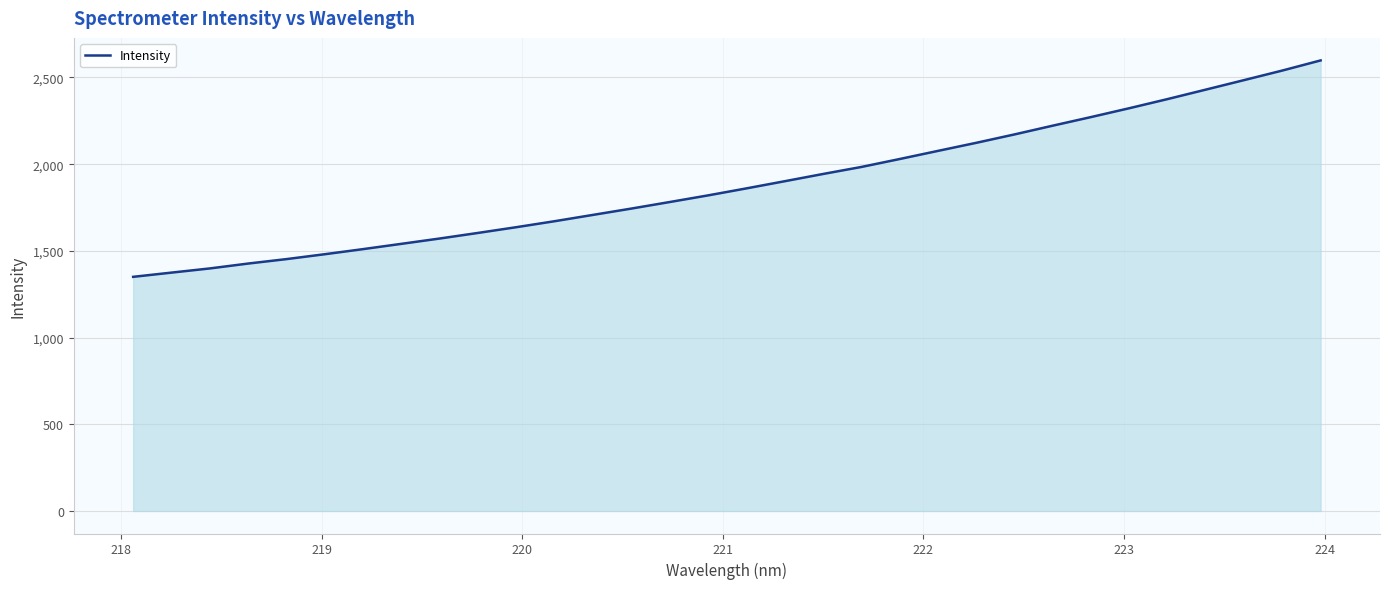

What is the minimum value shown in the chart?

1350.2